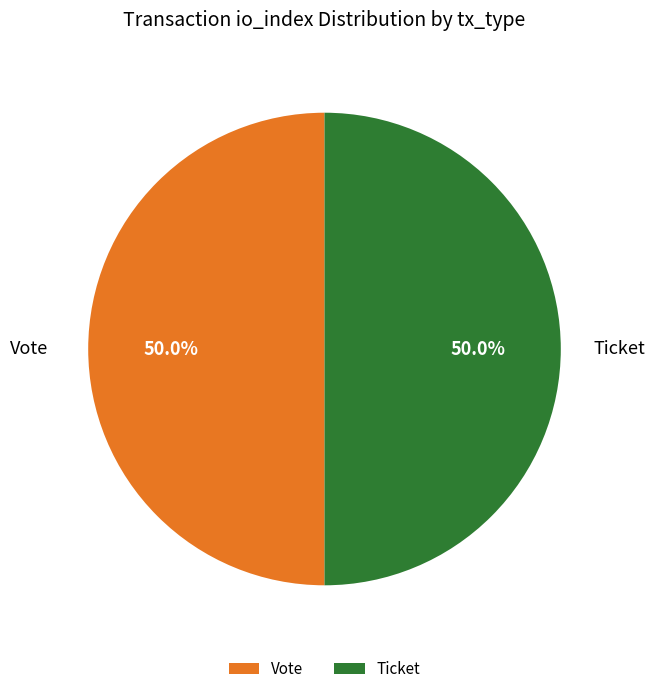

Do Ticket and Vote together represent more than half of the pie?

Yes